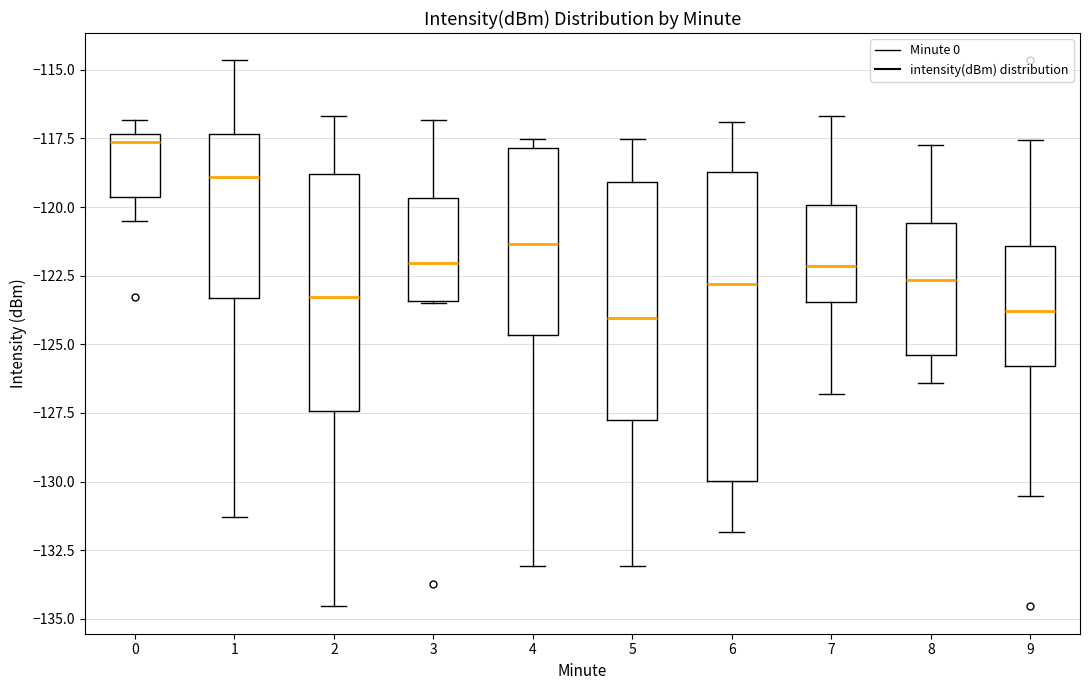

Reading left to right, read every box against the y-axis: the position of its median line, the range the box covers, and the ends of its whiskers. The values are not printed on the chart, so give them approximately, as read against the axis.

0: median -117.5 (just below the box's upper edge), box -119.5 to -117.5, whiskers -120.5 to -117.0
1: median -119.0, box -123.5 to -117.5, whiskers -131.5 to -114.5
2: median -123.5, box -127.5 to -119.0, whiskers -134.5 to -116.5
3: median -122.0, box -123.5 to -119.5, whiskers -123.5 to -117.0
4: median -121.5, box -124.5 to -118.0, whiskers -133.0 to -117.5
5: median -124.0, box -127.5 to -119.0, whiskers -133.0 to -117.5
6: median -123.0, box -130.0 to -118.5, whiskers -132.0 to -117.0
7: median -122.0, box -123.5 to -120.0, whiskers -127.0 to -116.5
8: median -122.5, box -125.5 to -120.5, whiskers -126.5 to -117.5
9: median -124.0, box -126.0 to -121.5, whiskers -130.5 to -117.5